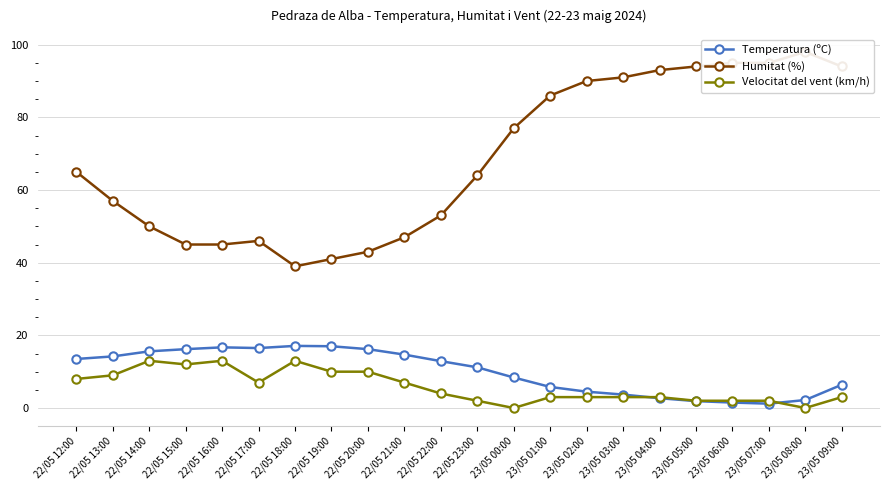

Reading left to right, what are all the values shown in this chart?

Temperatura (ºC): 13.5	14.2	15.6	16.2	16.7	16.5	17.1	17.0	16.2	14.7	12.9	11.2	8.4	5.8	4.5	3.7	2.7	1.9	1.5	1.2	2.2	6.4
Humitat (%): 65.0	57.0	50.0	45.0	45.0	46.0	39.0	41.0	43.0	47.0	53.0	64.0	77.0	86.0	90.0	91.0	93.0	94.0	95.0	95.0	98.0	94.0
Velocitat del vent (km/h): 8.0	9.0	13.0	12.0	13.0	7.0	13.0	10.0	10.0	7.0	4.0	2.0	0.0	3.0	3.0	3.0	3.0	2.0	2.0	2.0	0.0	3.0